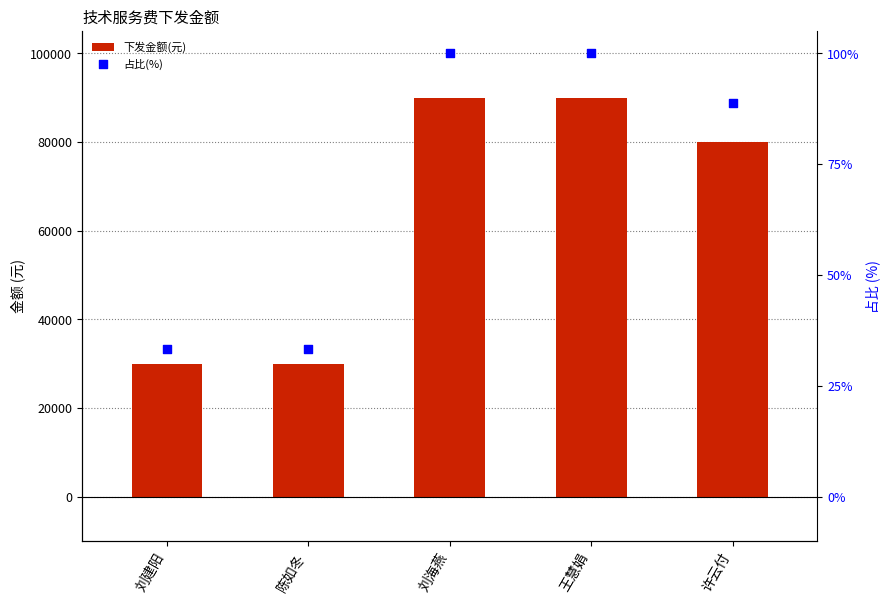

Which series has the largest total across all categories?

占比(%)